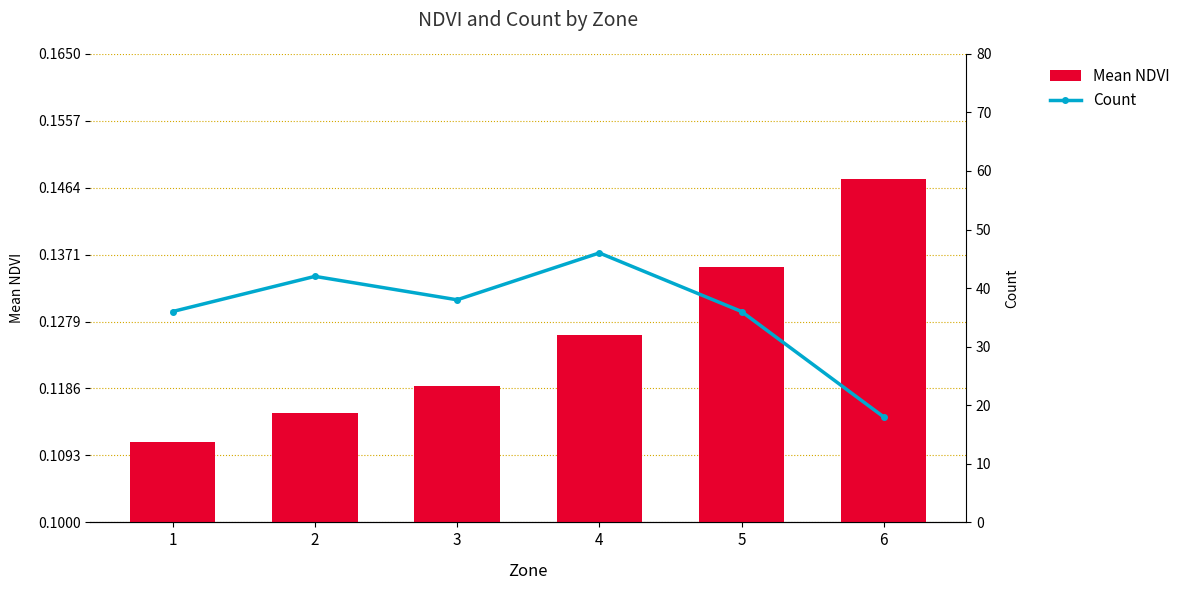

The Count series shows 20.6 at 3. True or false?

False